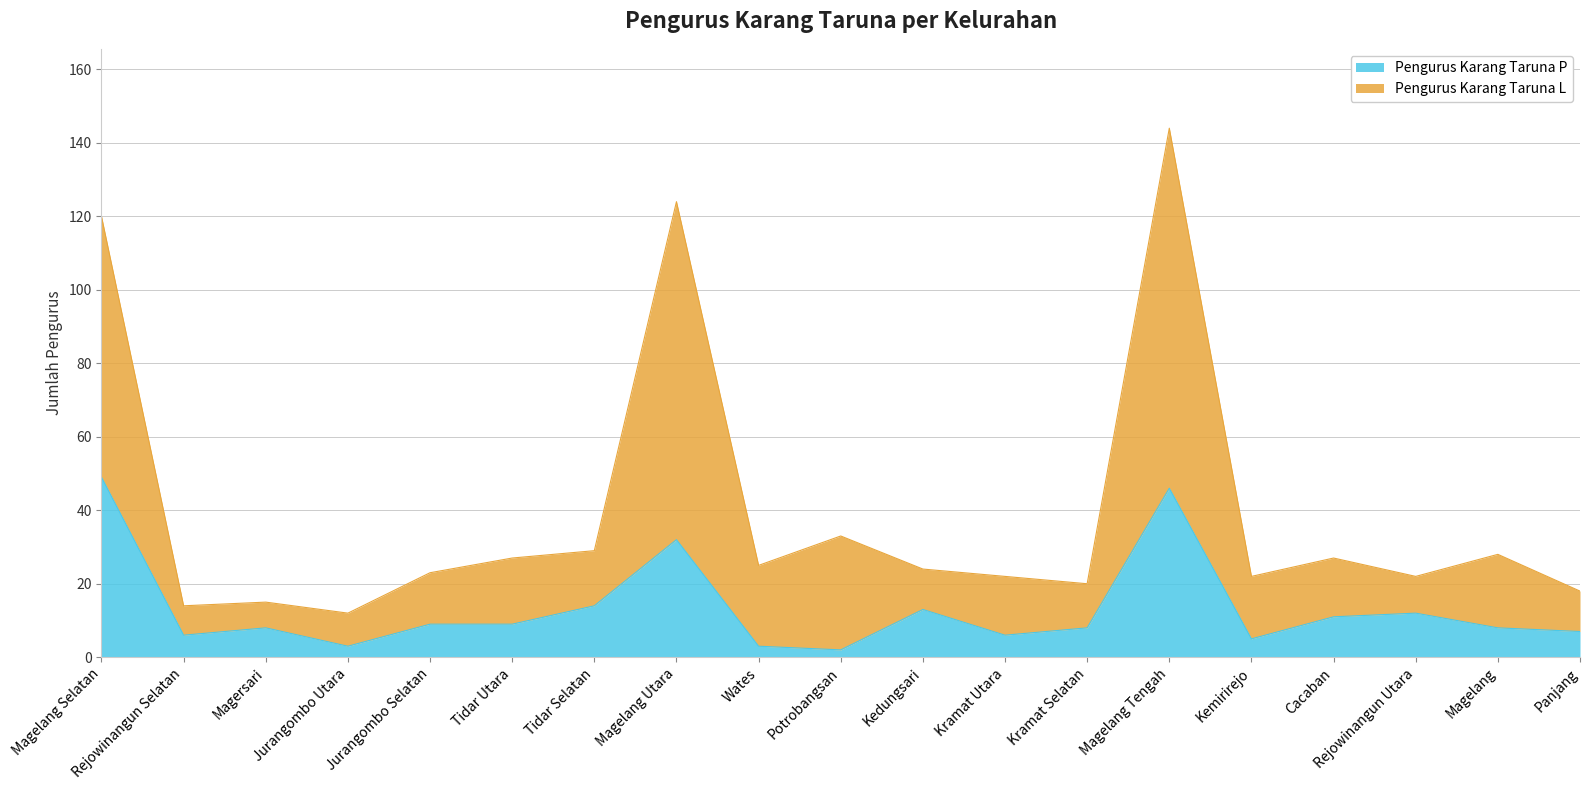

What is the highest value of the Pengurus Karang Taruna P series?

49